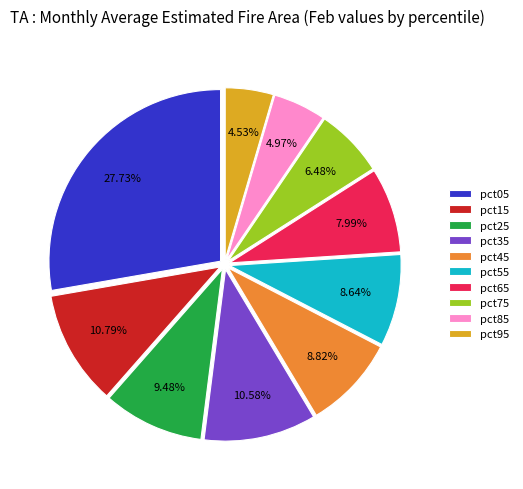

Is there a majority slice in this chart?

No